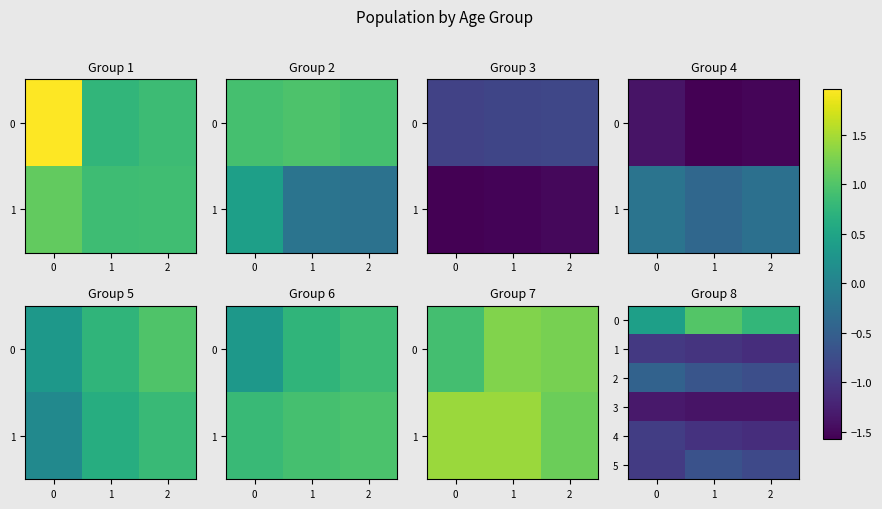

What is the sum of all 2 values?

-1.8